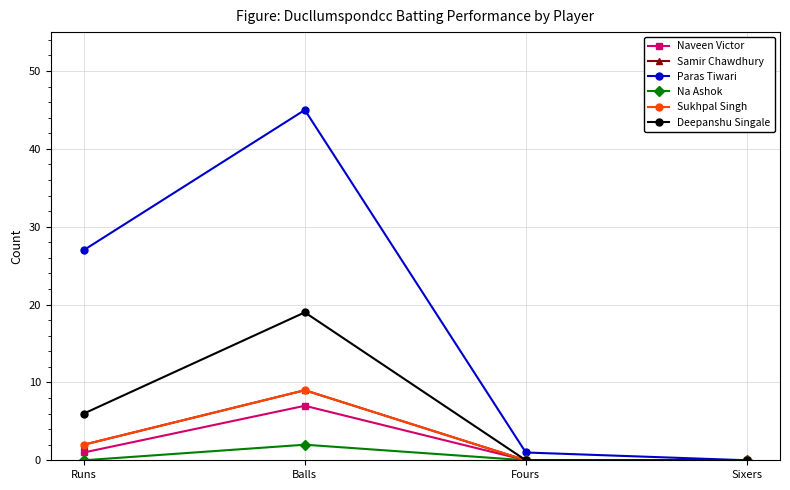

Reading left to right, extract all data points from this chart.

Naveen Victor: 1	7	0	0
Samir Chawdhury: 2	9	0	0
Paras Tiwari: 27	45	1	0
Na Ashok: 0	2	0	0
Sukhpal Singh: 2	9	0	0
Deepanshu Singale: 6	19	0	0